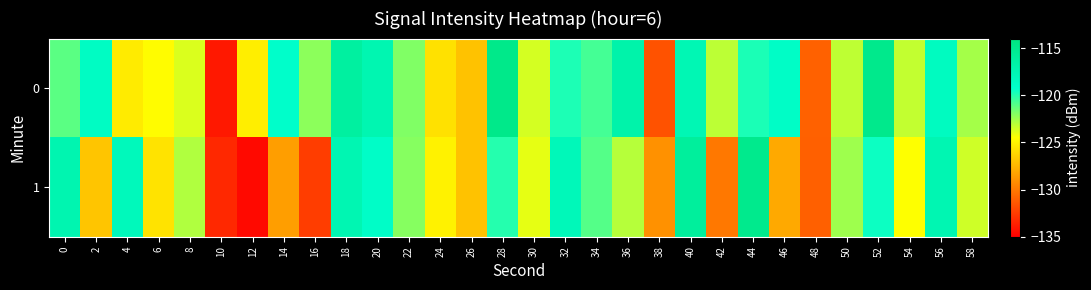

Which has a higher value, 38 or 20?

20